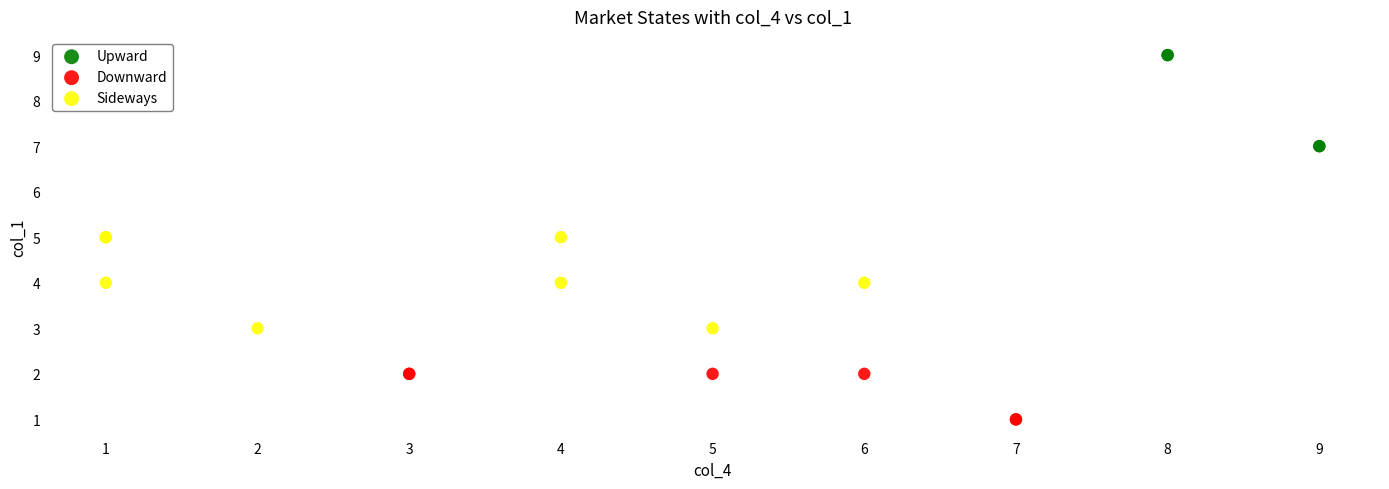

Which series reaches the minimum Y coordinate?

Downward